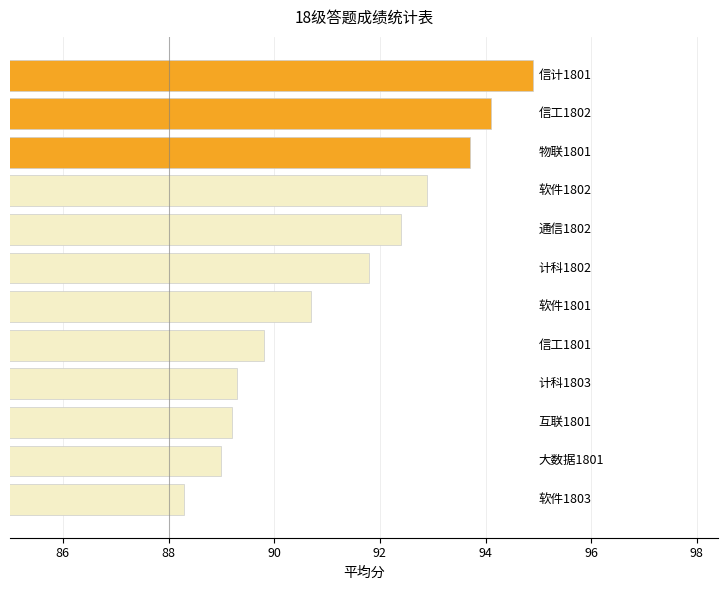

Reading bottom to top, what are all the values shown in this chart?

88.3	89.0	89.2	89.3	89.8	90.7	91.8	92.4	92.9	93.7	94.1	94.9